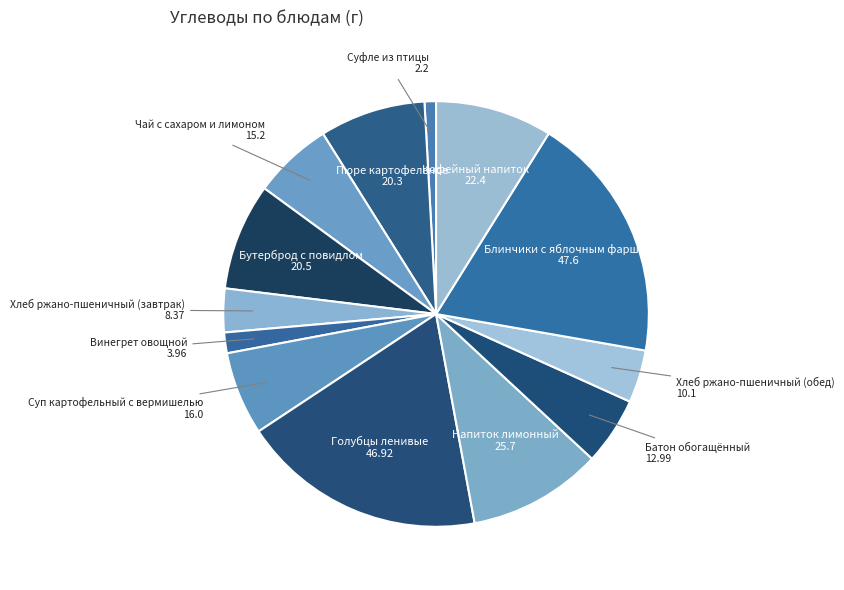

How many segments does this pie chart have?

13